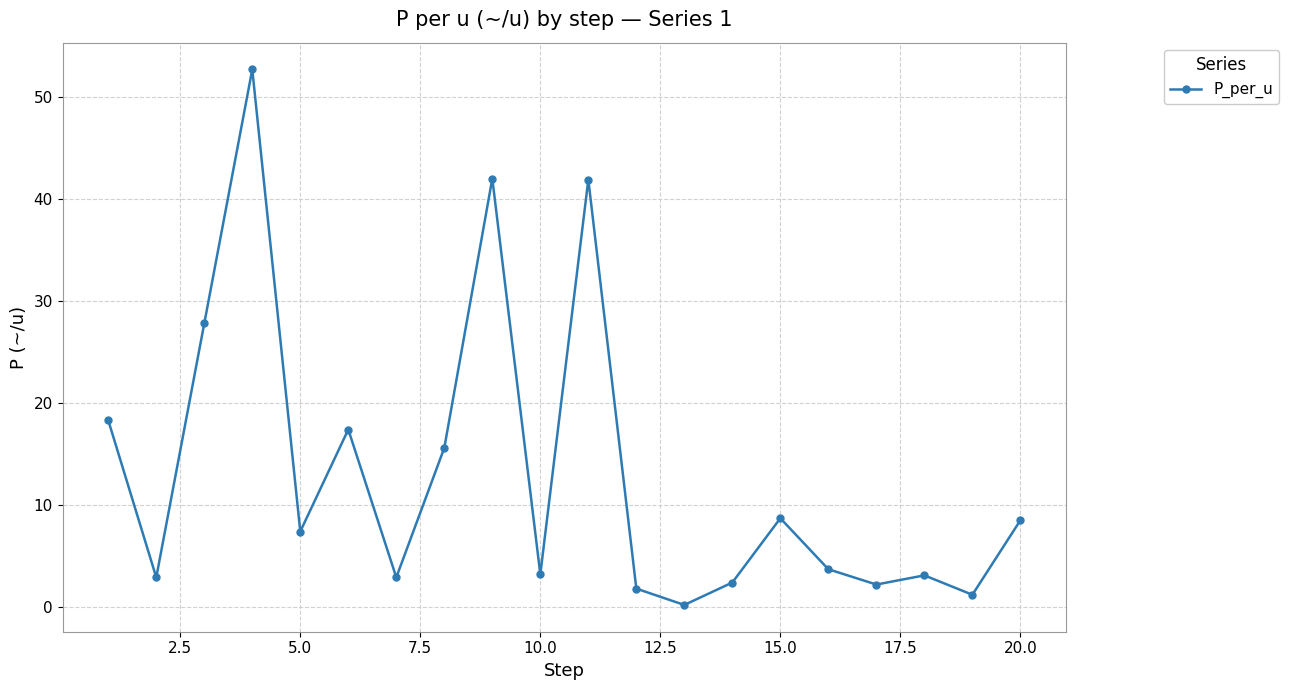

True or false: the data has more than 1 interior local peaks.

True